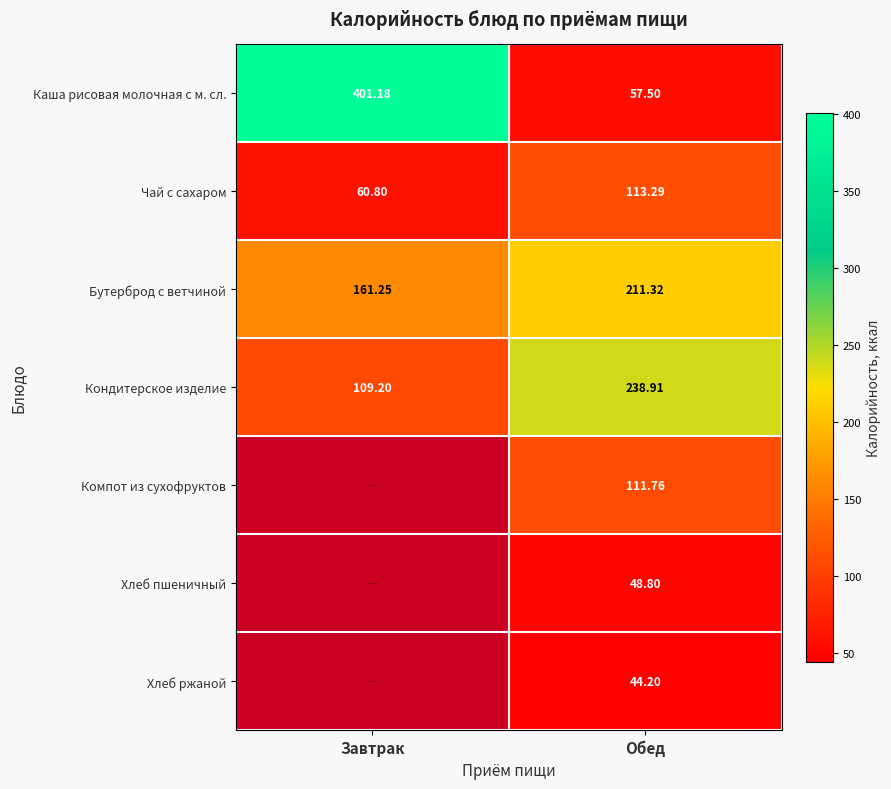

Which label corresponds to the largest value in the chart?

Завтрак